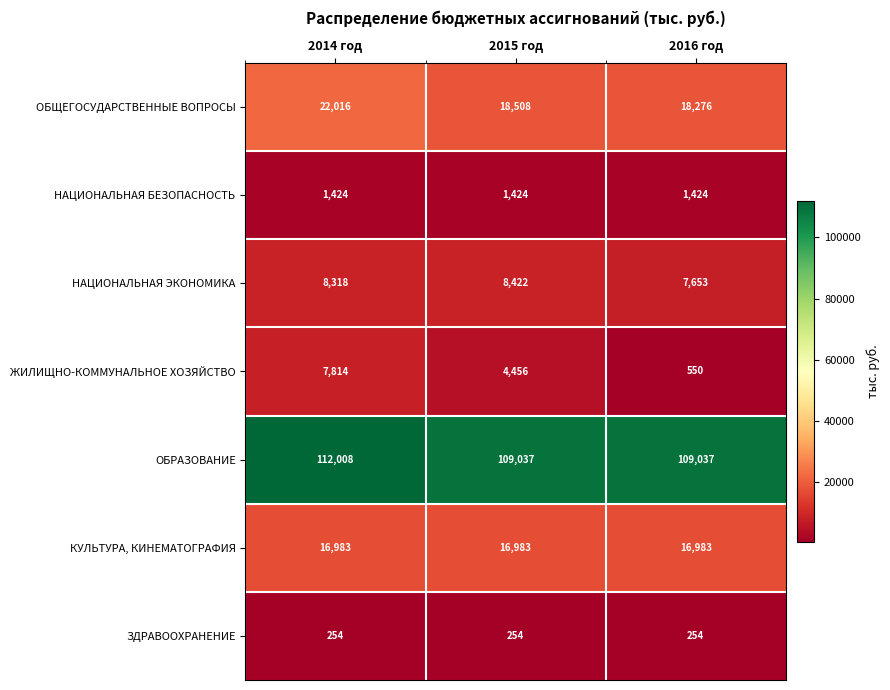

What is the lowest value of the ОБЩЕГОСУДАРСТВЕННЫЕ ВОПРОСЫ series?

18276